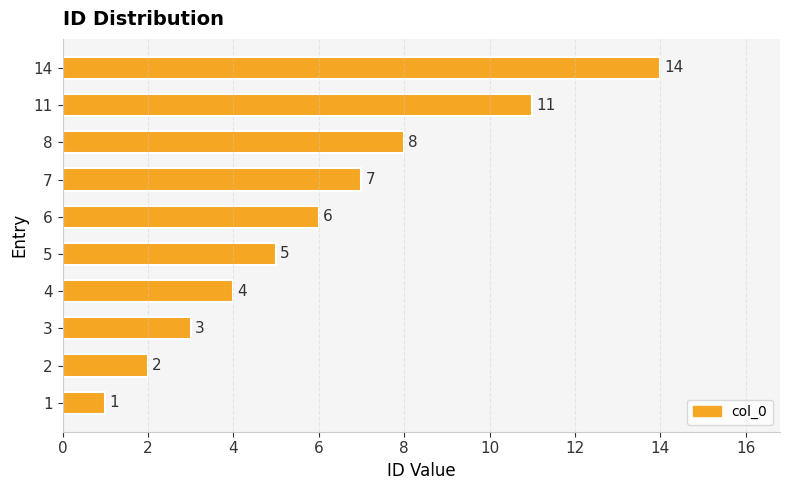

At which label is the value closest to 7?

7